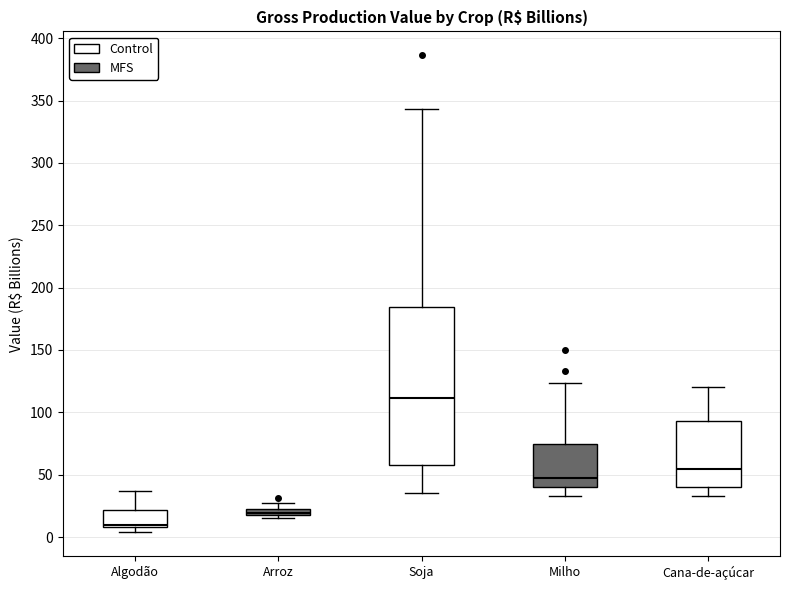

Where does the lower whisker of the box for Milho end on the y-axis? The values are not printed on the chart, so give them approximately, as read against the axis.

35